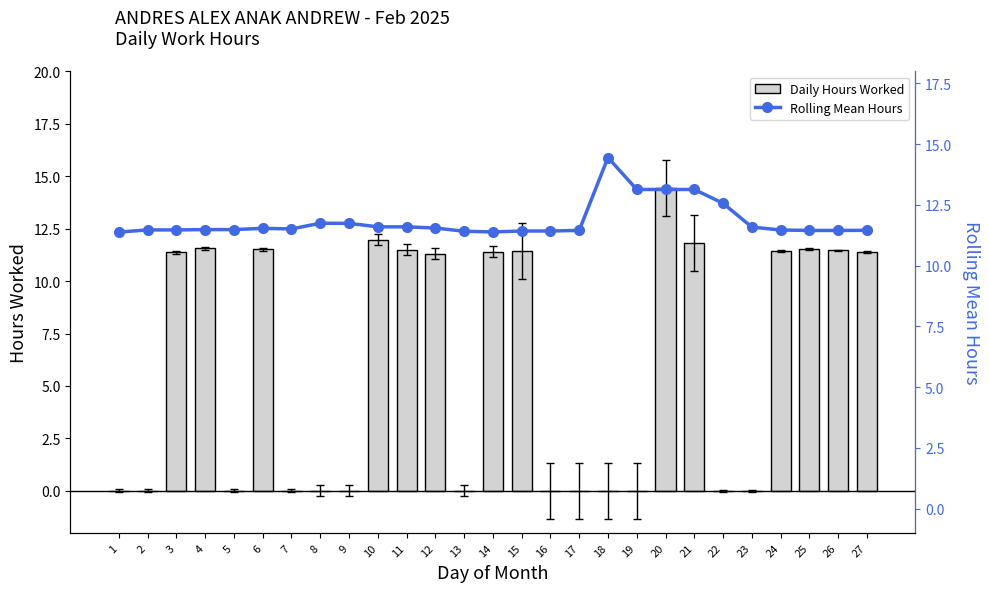

Reading right to left, extract all data points from this chart.

Daily Hours Worked: 27=11.4	26=11.5	25=11.5	24=11.4	23=0.0	22=0.0	21=11.8	20=14.4	19=0.0	18=0.0	17=0.0	16=0.0	15=11.4	14=11.4	13=0.0	12=11.3	11=11.5	10=12.0	9=0.0	8=0.0	7=0.0	6=11.5	5=0.0	4=11.6	3=11.4	2=0.0	1=0.0
Rolling Mean Hours: 27=11.5	26=11.4	25=11.4	24=11.5	23=11.6	22=12.6	21=13.1	20=13.1	19=13.1	18=14.4	17=11.4	16=11.4	15=11.4	14=11.4	13=11.4	12=11.5	11=11.6	10=11.6	9=11.7	8=11.7	7=11.5	6=11.5	5=11.5	4=11.5	3=11.5	2=11.5	1=11.4